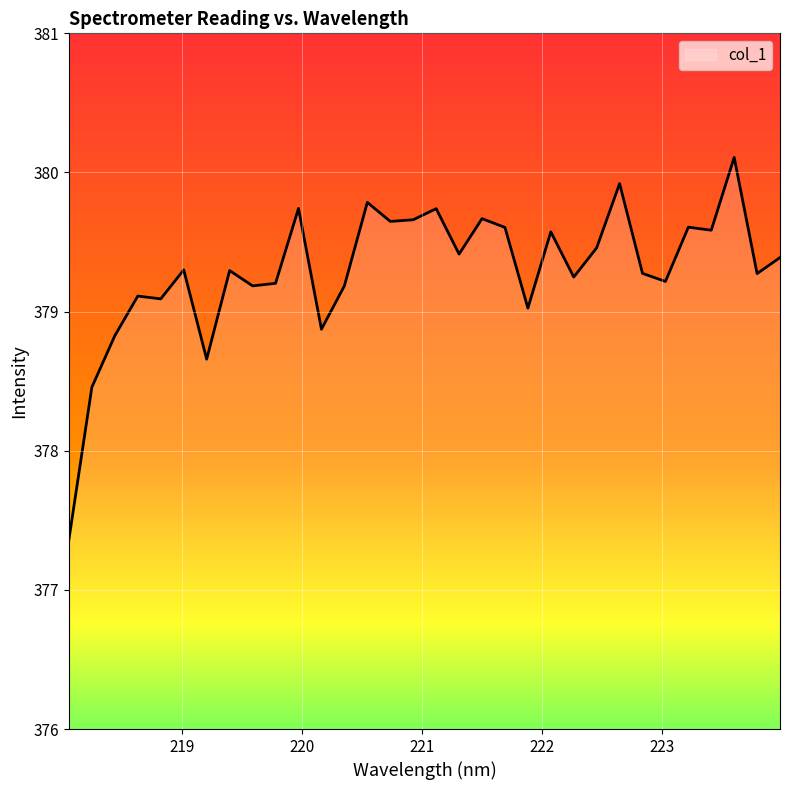

What is the smallest value displayed?

377.4